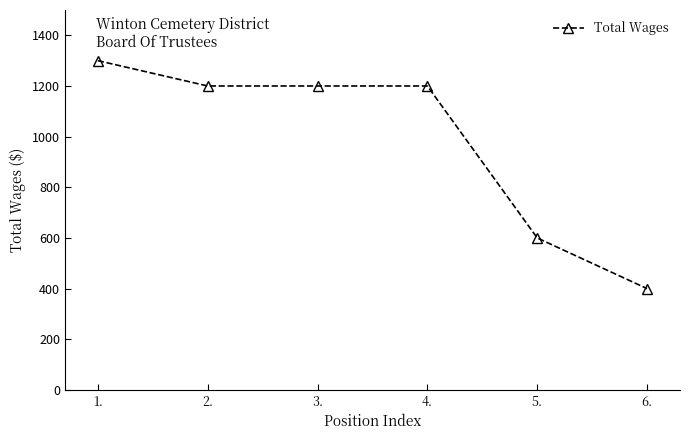

Which category has the highest value across all series?

1.